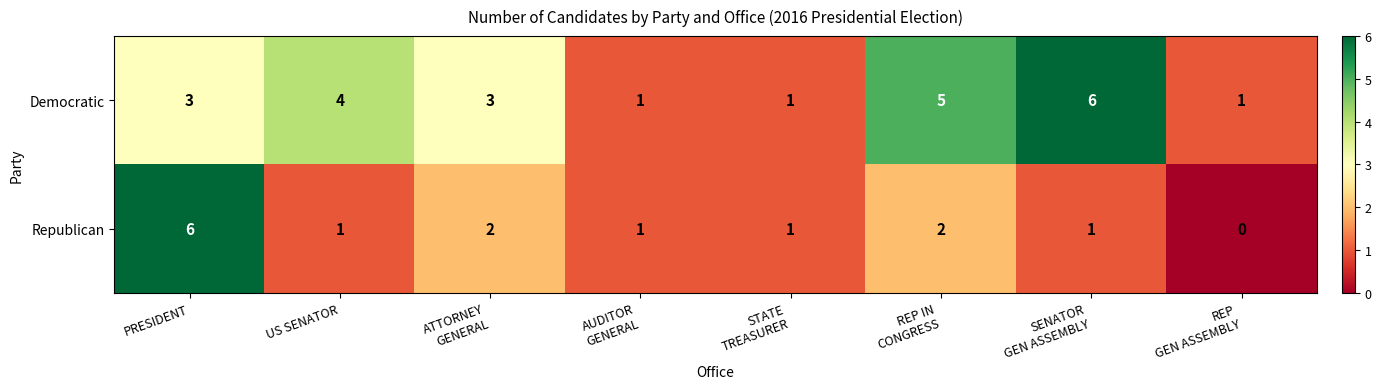

Which series has the largest total across all categories?

Democratic